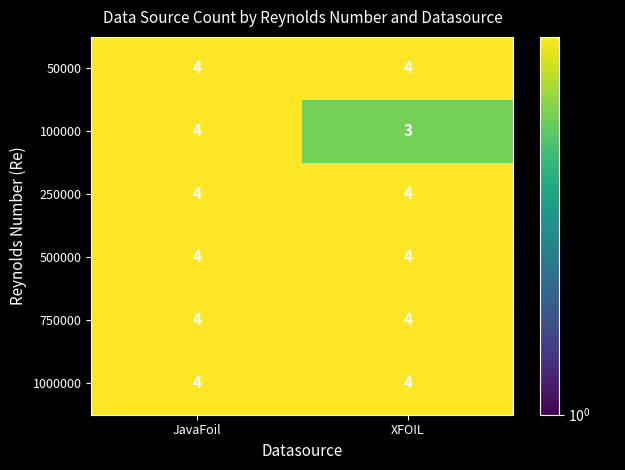

The value of 500000 at JavaFoil is 6. True or false?

False